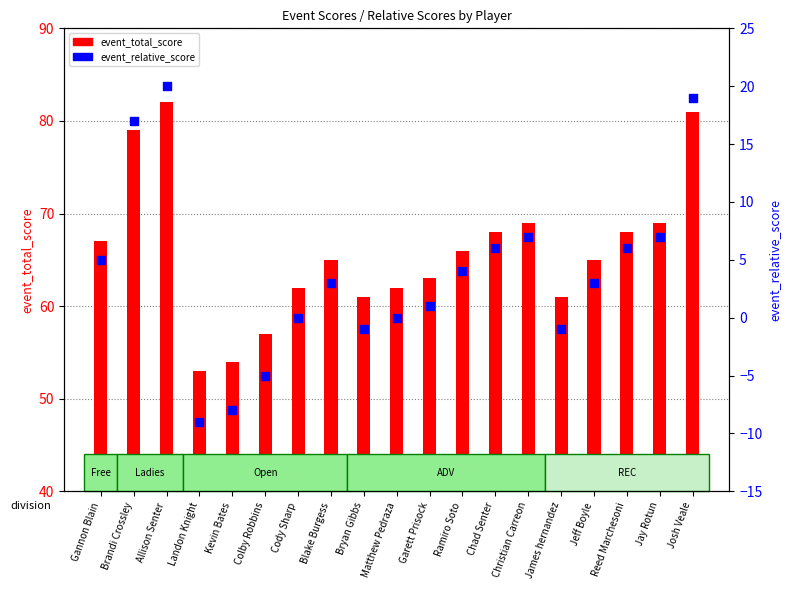

What is the total value across all series at Jay Rotun?

76